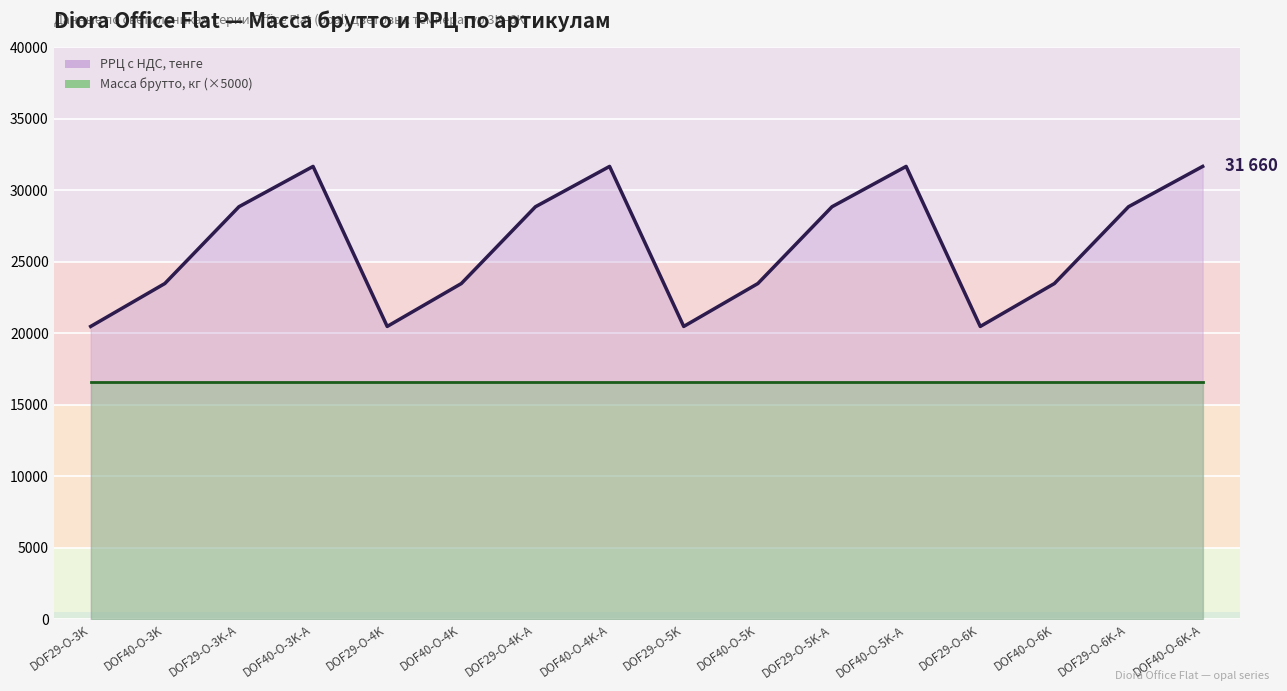

How many distinct data groups are displayed?

2